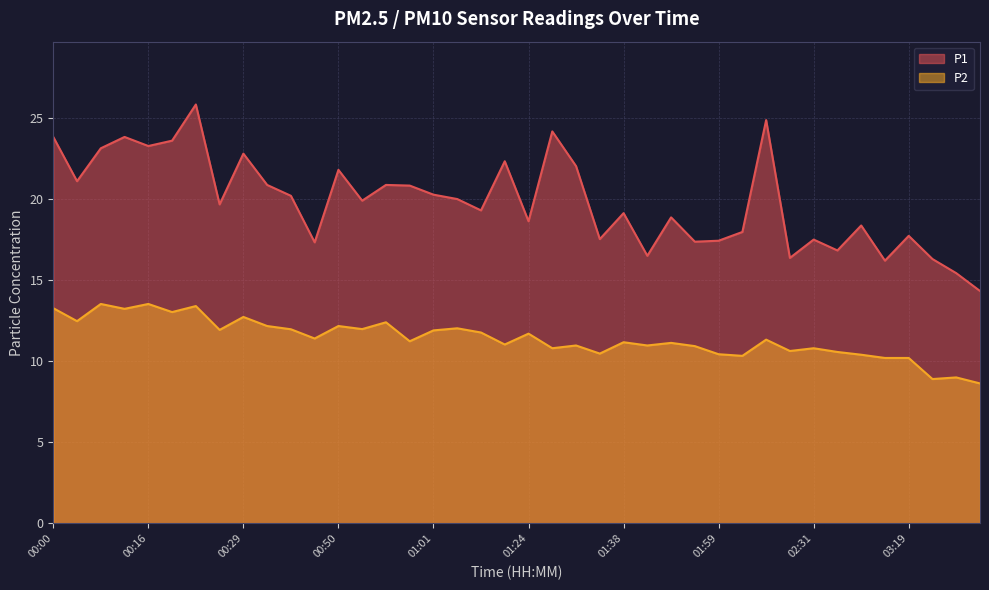

What is the difference between the highest and lowest values at 01:46?

7.7